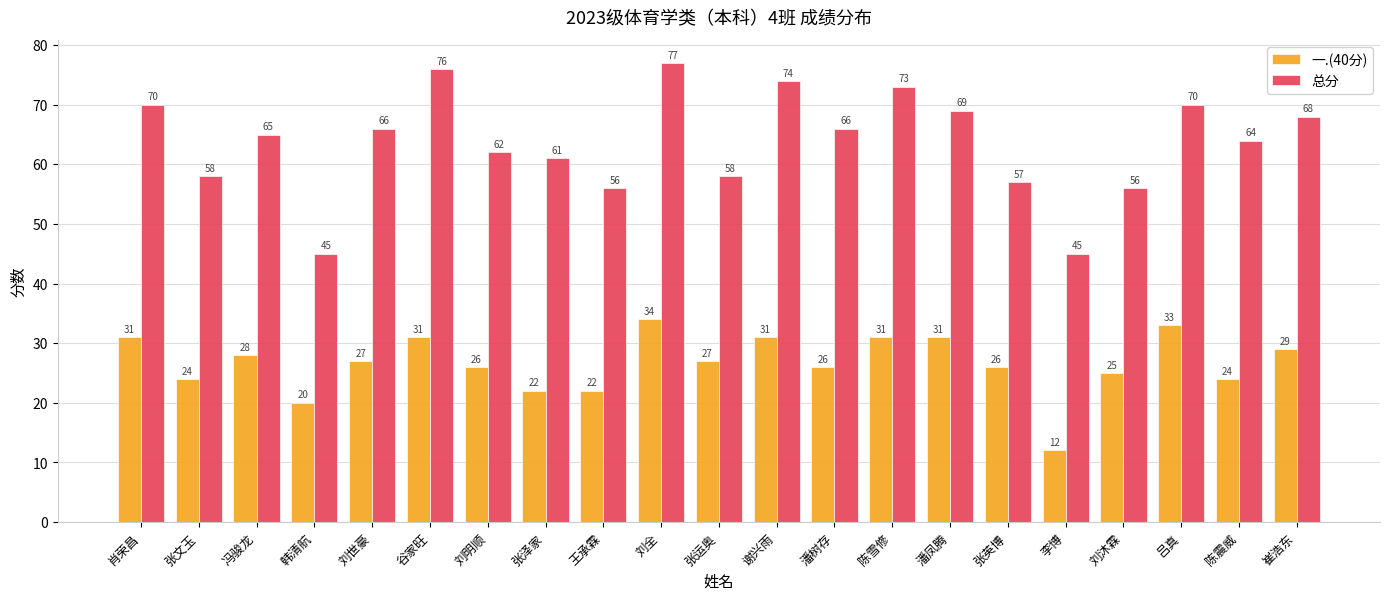

What is the difference between the maximum and minimum values in the 一.(40分) series?

22